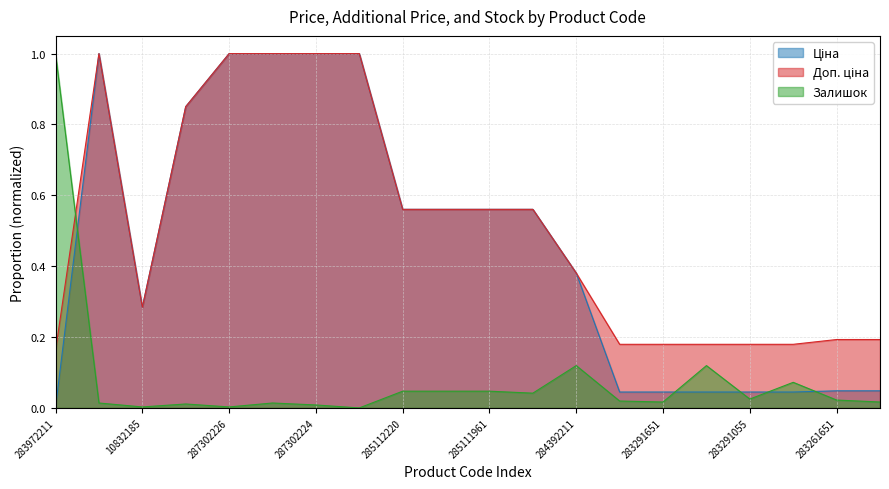

What is the maximum value for Залишок?

1.0